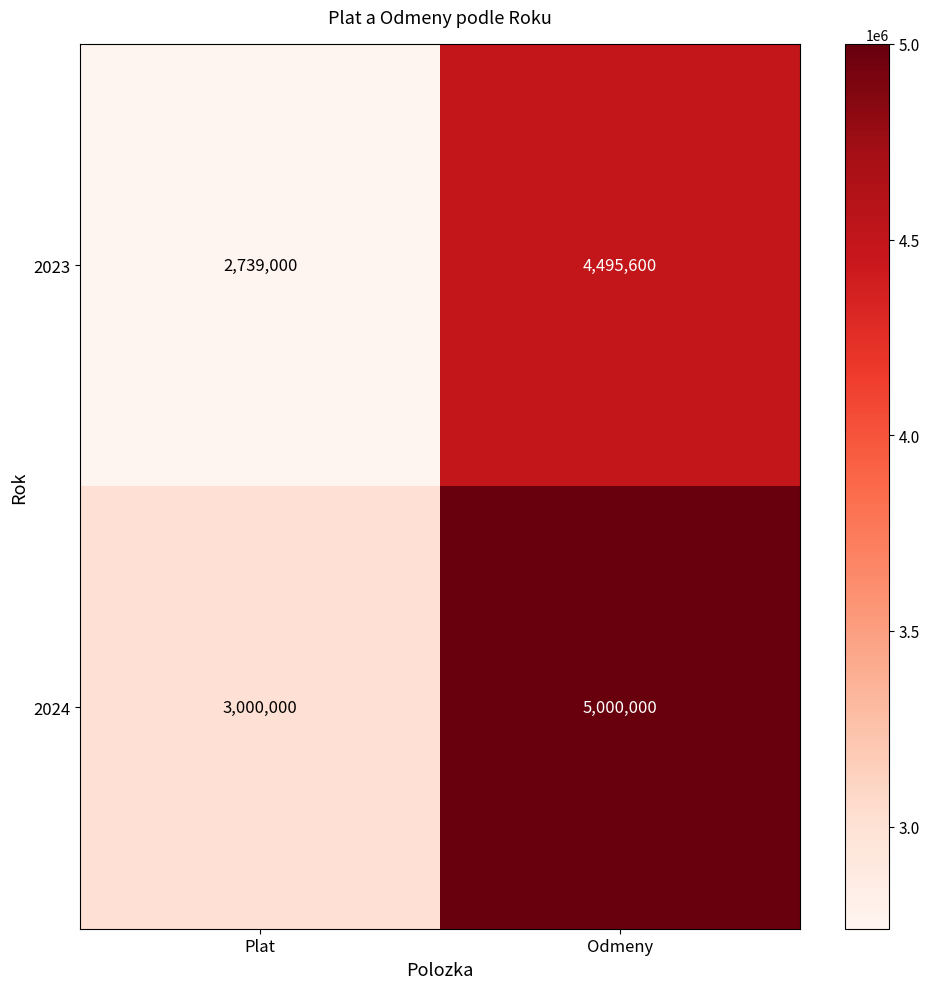

Reading left to right, transcribe all the data shown in this chart.

2023: Plat=2739000	Odmeny=4495600
2024: Plat=3000000	Odmeny=5000000